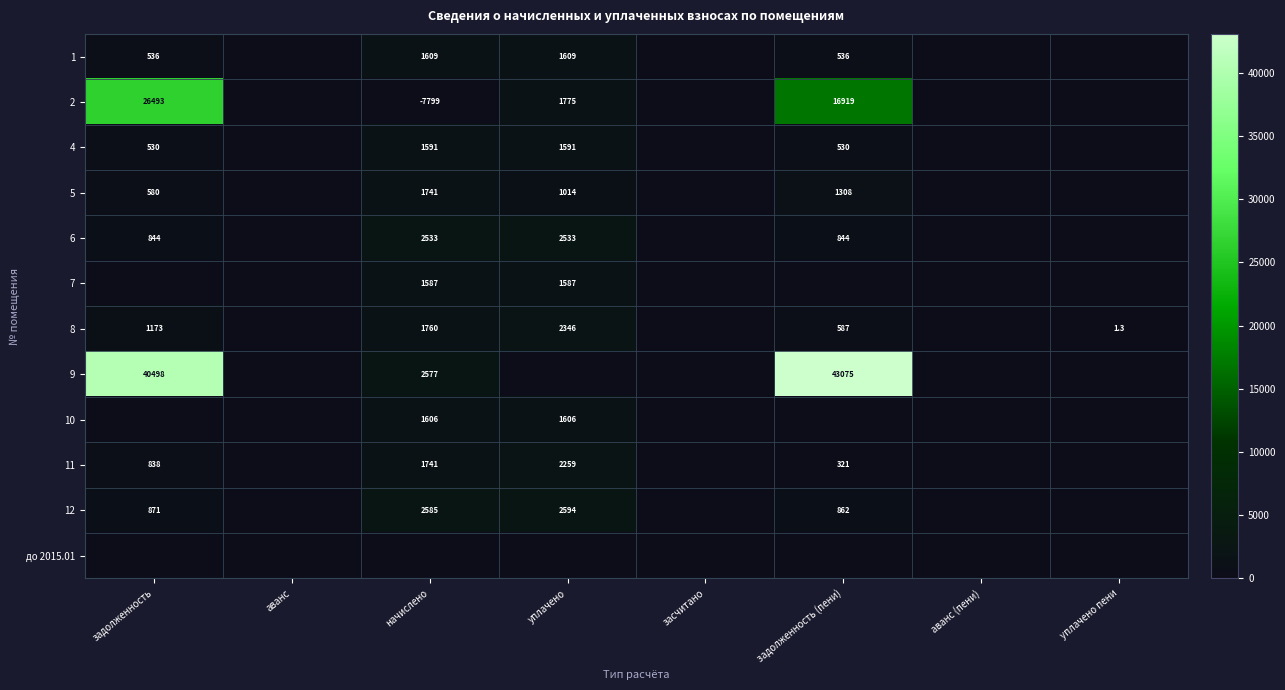

The 2 series shows 8617.5 at задолженность (пени). True or false?

False